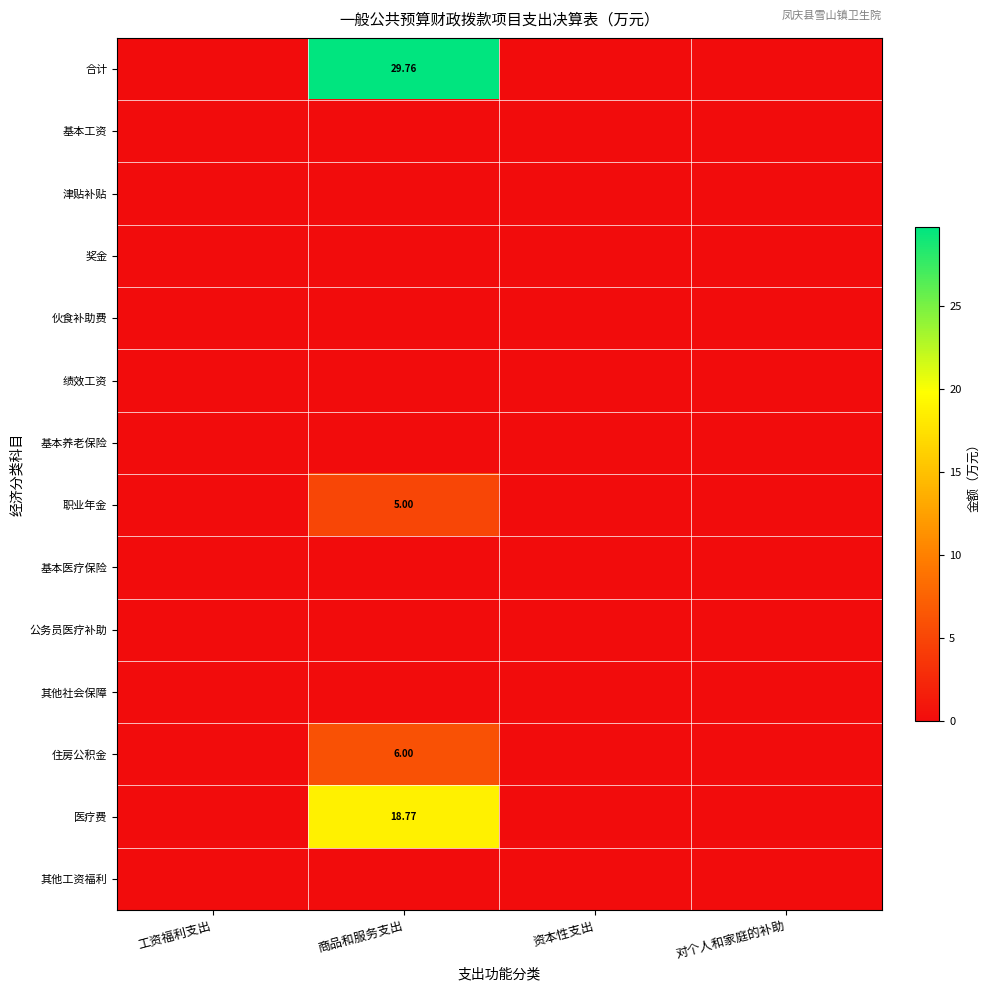

At which category is the sum across all series the highest?

商品和服务支出